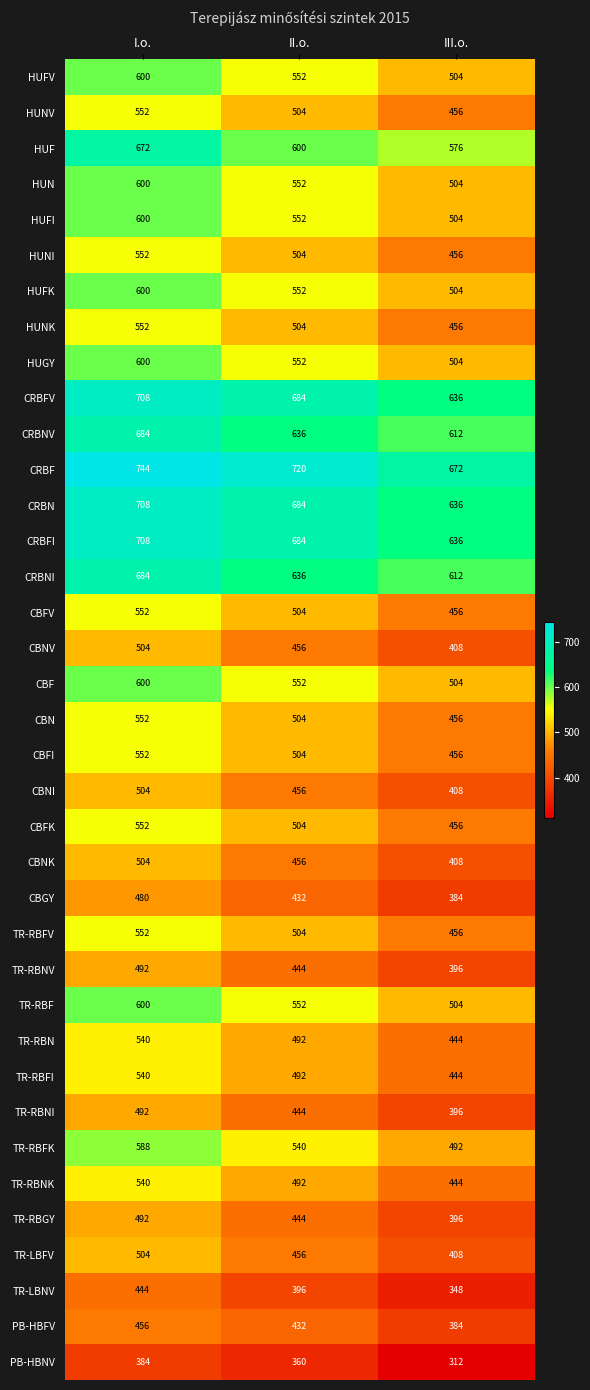

What is the average value of the CBF series?

552